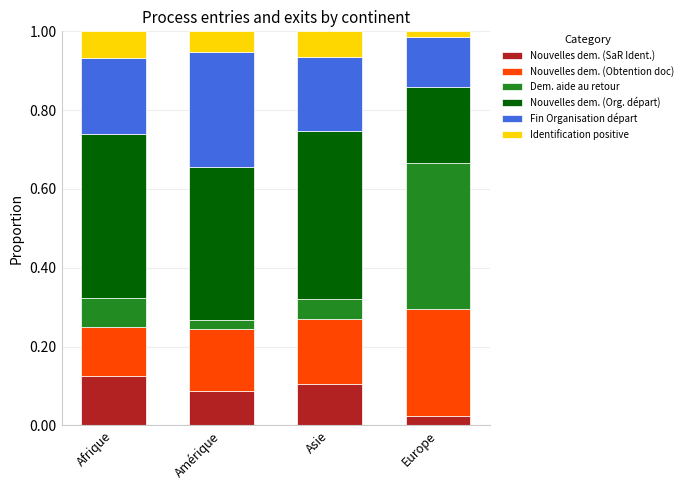

What is the total value across all series at Amérique?

1.0